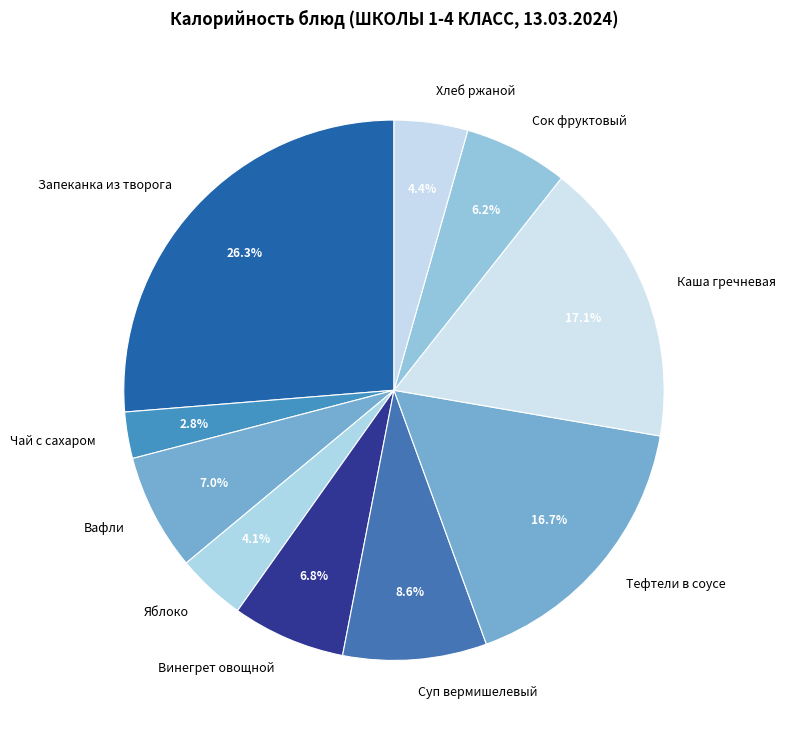

Is there a majority slice in this chart?

No